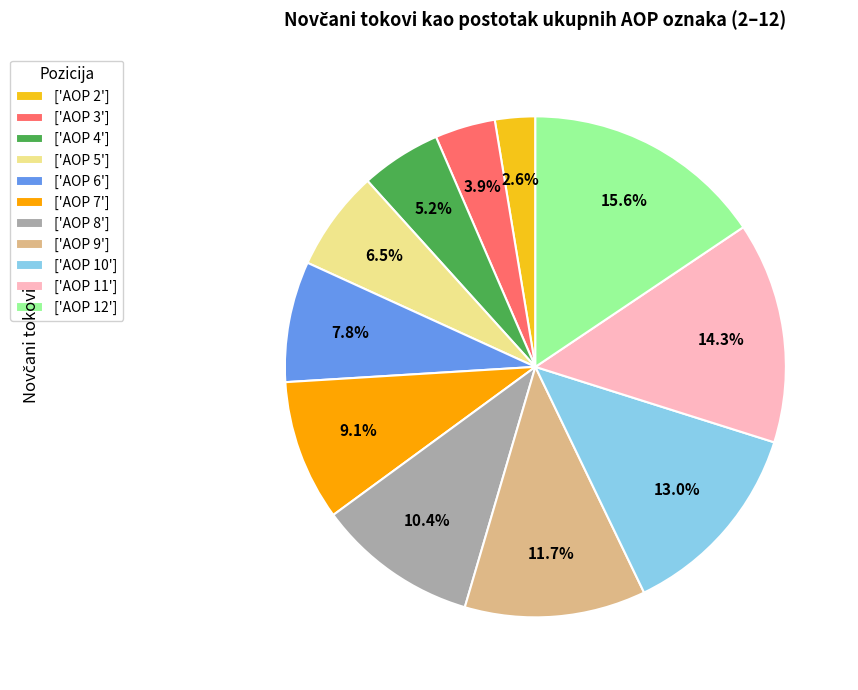

Which slice is the smallest?

['AOP 2']